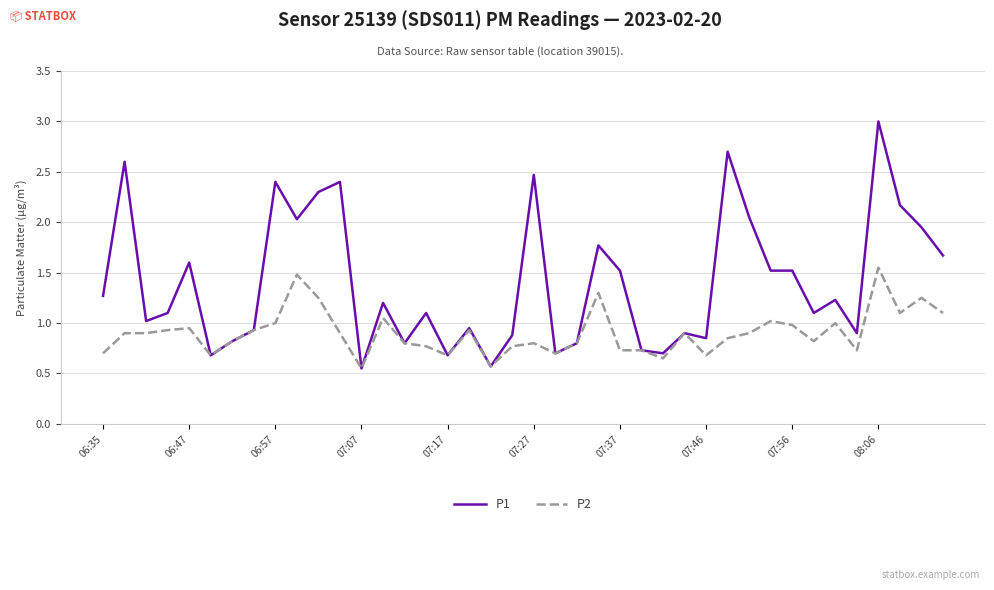

Which series has the largest total across all categories?

P1